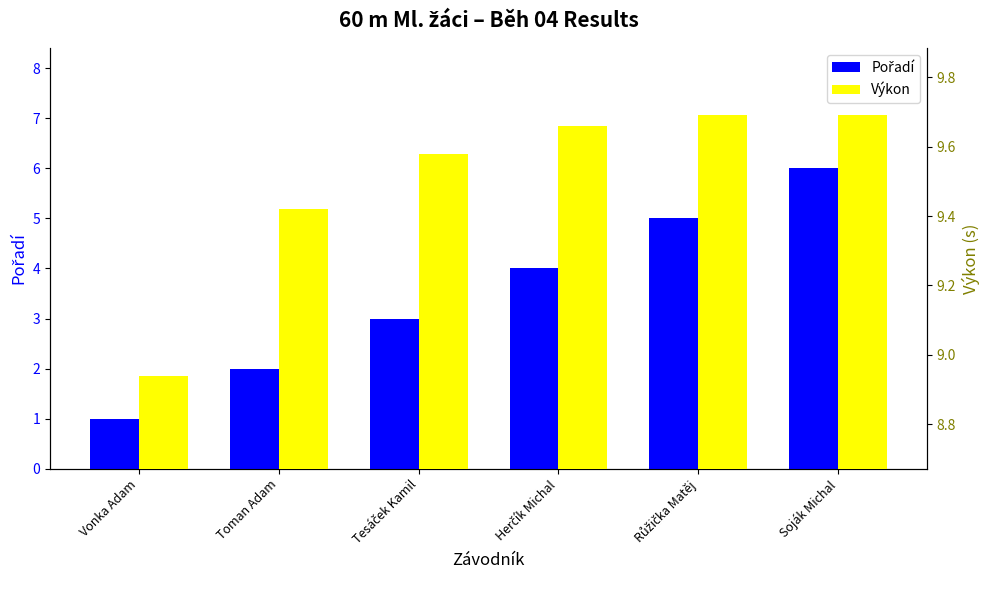

What are all the series names shown in the legend?

Pořadí, Výkon